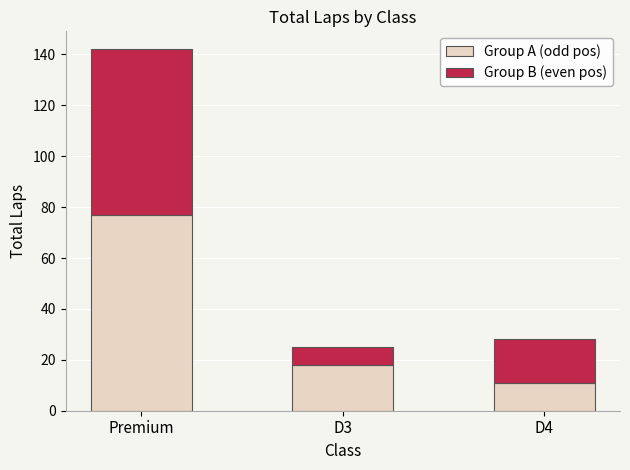

At which category is the sum across all series the highest?

Premium